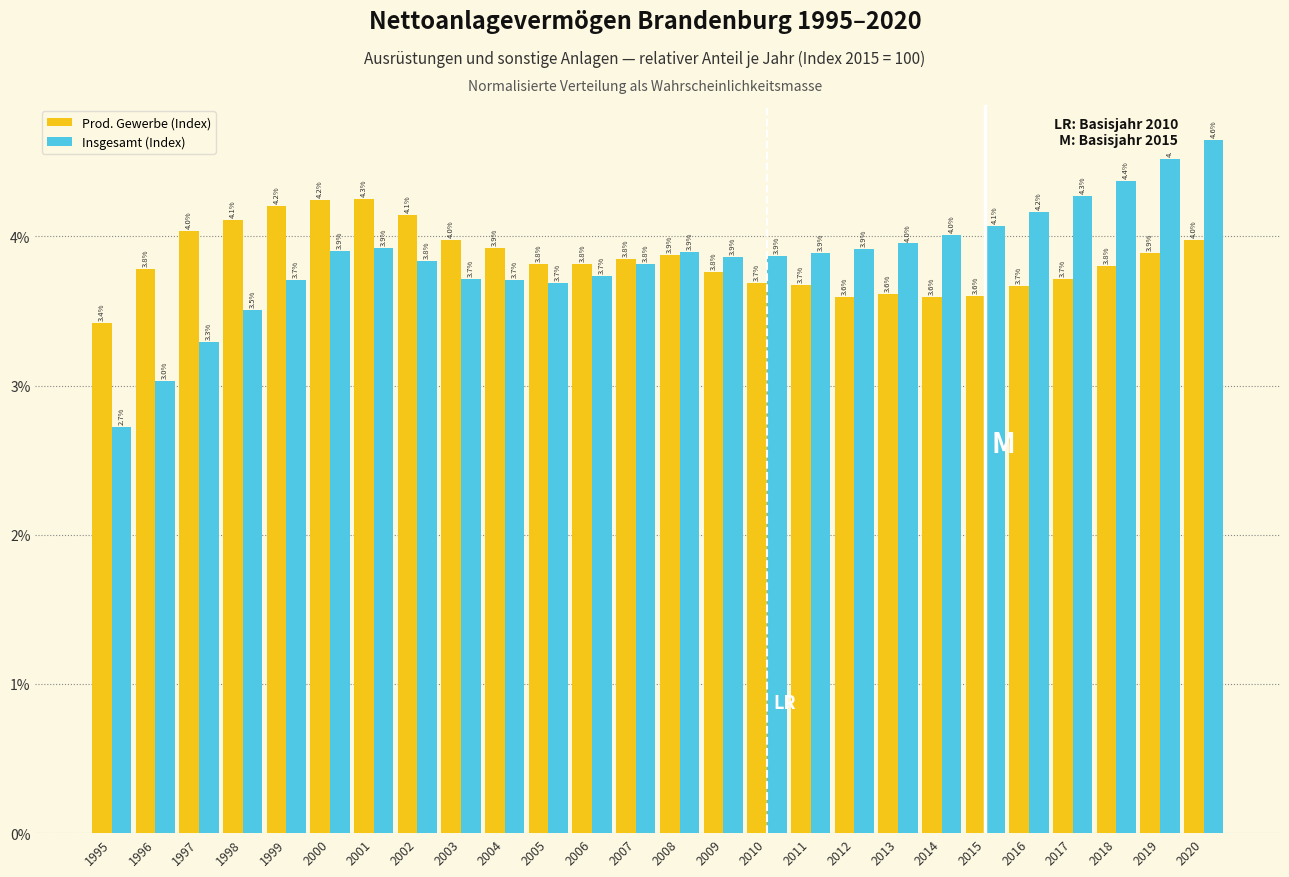

Reading left to right, transcribe all the data shown in this chart.

Prod. Gewerbe (Index): 3.4	3.8	4.0	4.1	4.2	4.2	4.3	4.1	4.0	3.9	3.8	3.8	3.8	3.9	3.8	3.7	3.7	3.6	3.6	3.6	3.6	3.7	3.7	3.8	3.9	4.0
Insgesamt (Index): 2.7	3.0	3.3	3.5	3.7	3.9	3.9	3.8	3.7	3.7	3.7	3.7	3.8	3.9	3.9	3.9	3.9	3.9	4.0	4.0	4.1	4.2	4.3	4.4	4.5	4.6